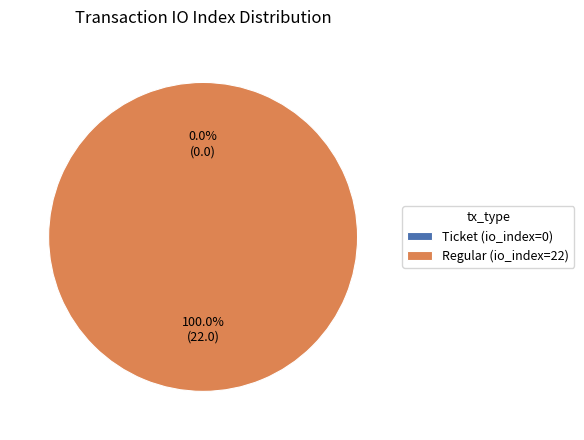

What is the smallest slice in the pie chart?

Ticket (io_index=0)